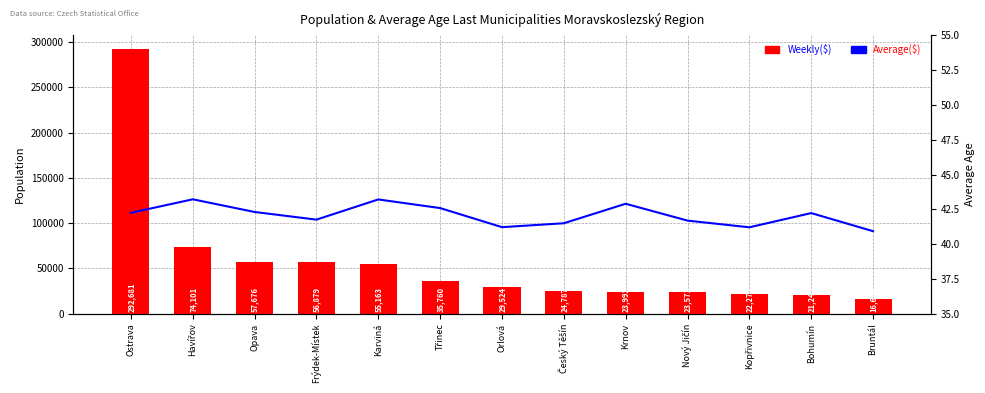

How many series are shown in this chart?

2